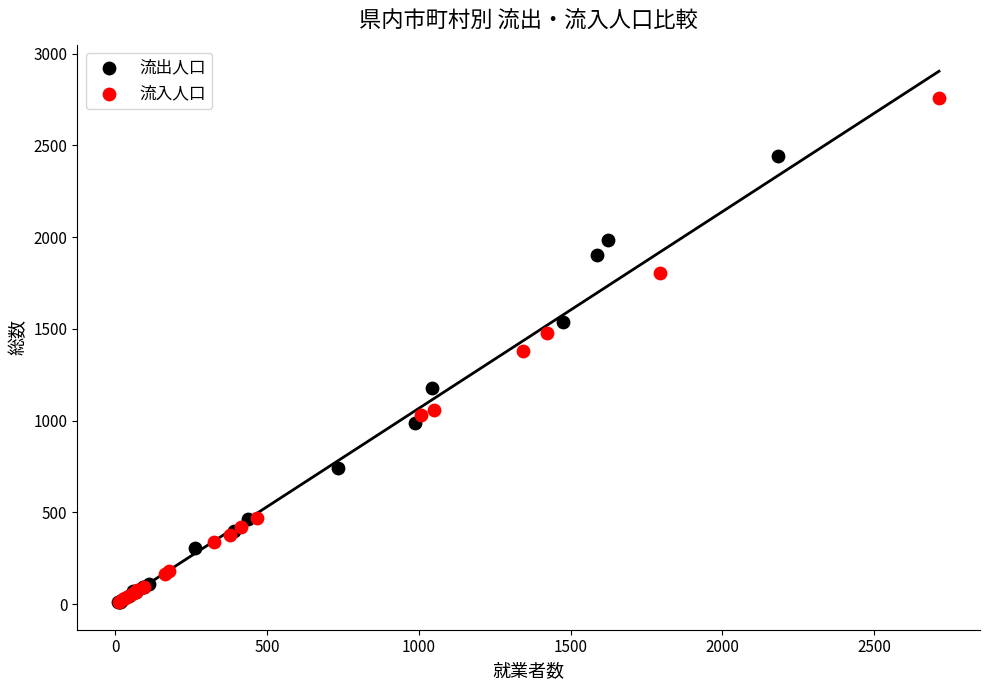

Which series has the widest spread of Y values?

流入人口